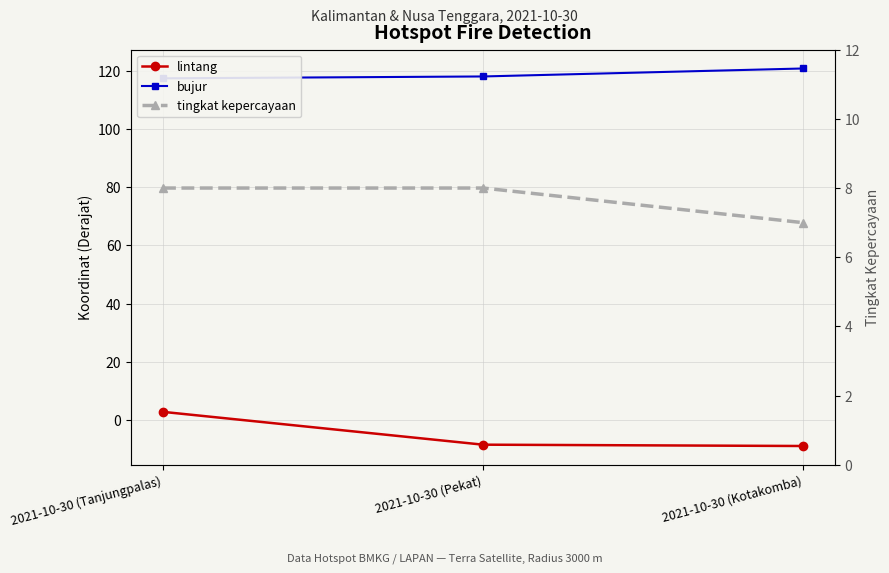

How many values in the lintang series are below -8?

2